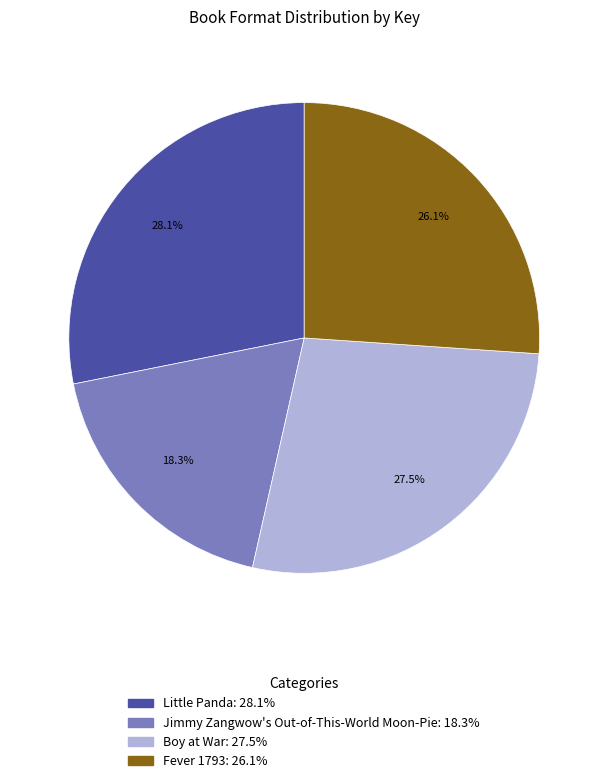

Count the number of slices in the pie.

4